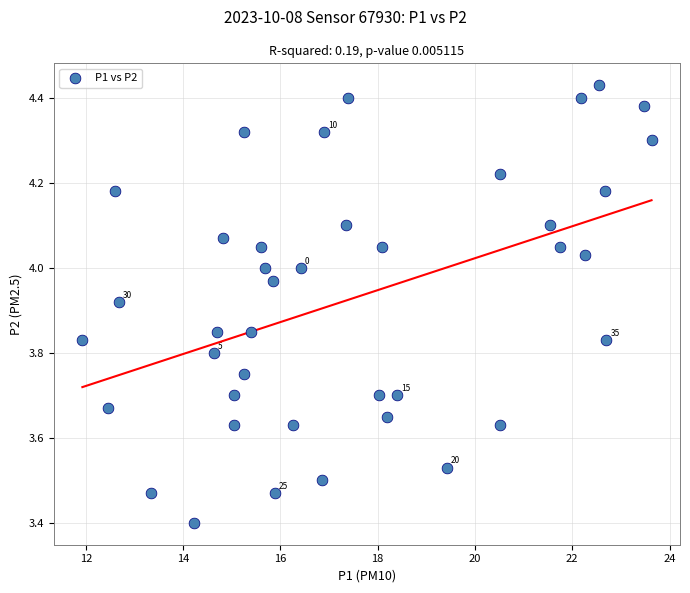

What Y value in the scatter plot is closest to 3?

3.4